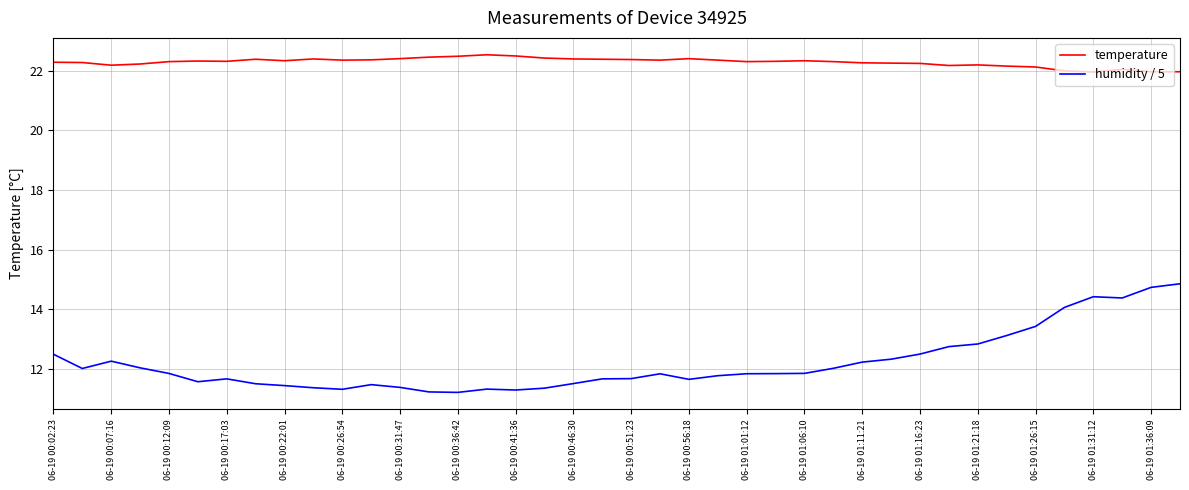

At how many categories does at least one series exceed 14?

40